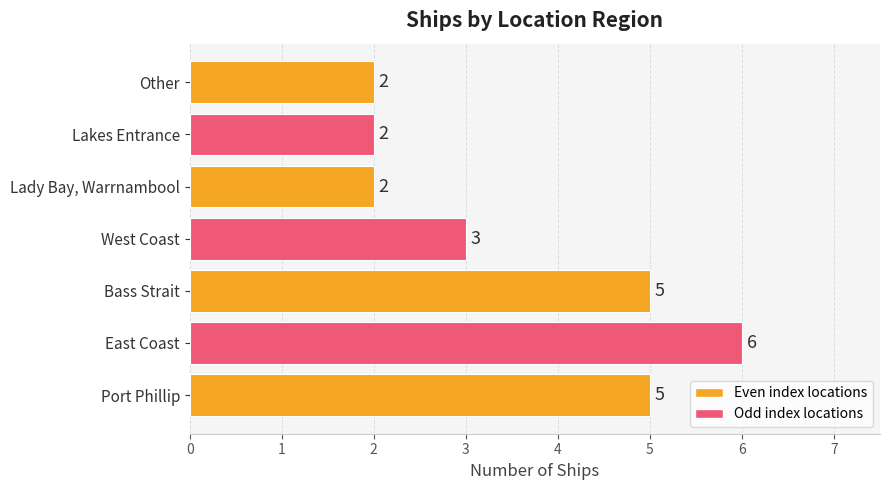

Between East Coast and West Coast, which is larger?

East Coast